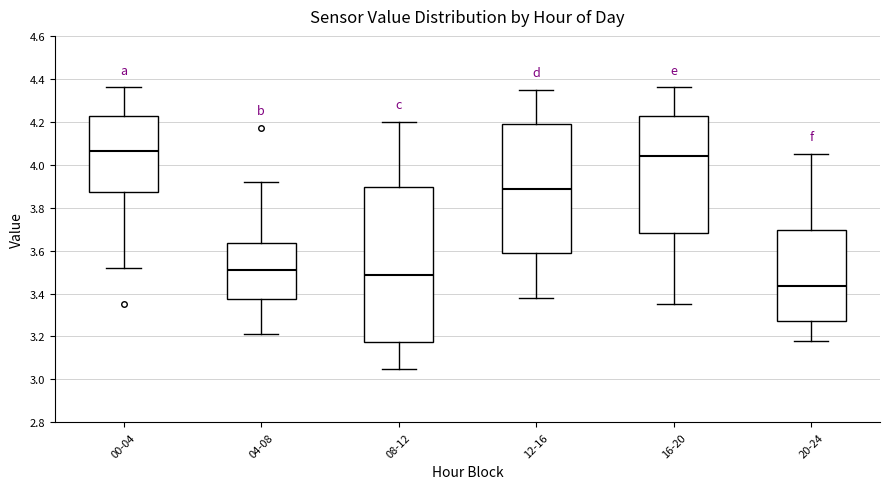

Where is the upper edge of the box for 12-16 on the y-axis? The values are not printed on the chart, so give them approximately, as read against the axis.

4.20